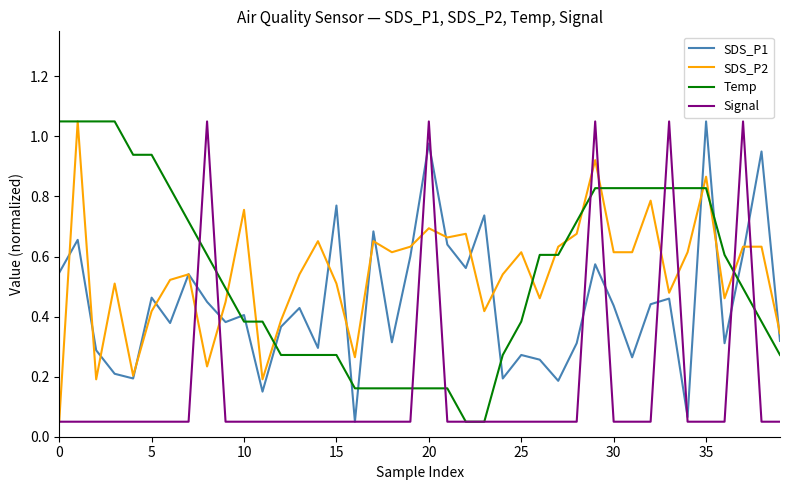

At how many categories does at least one series exceed 0?

40